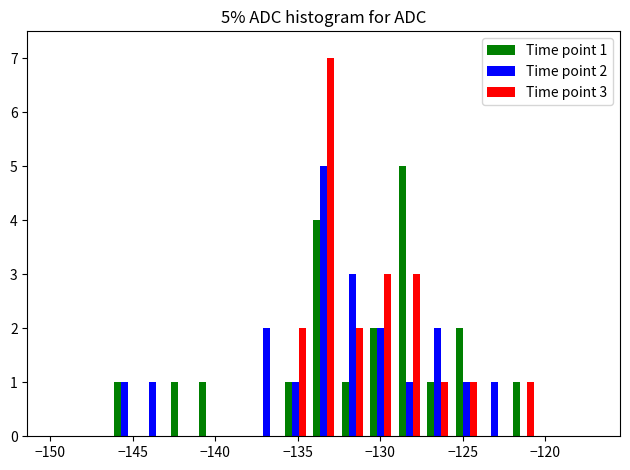

What are all the series names shown in the legend?

Time point 1, Time point 2, Time point 3